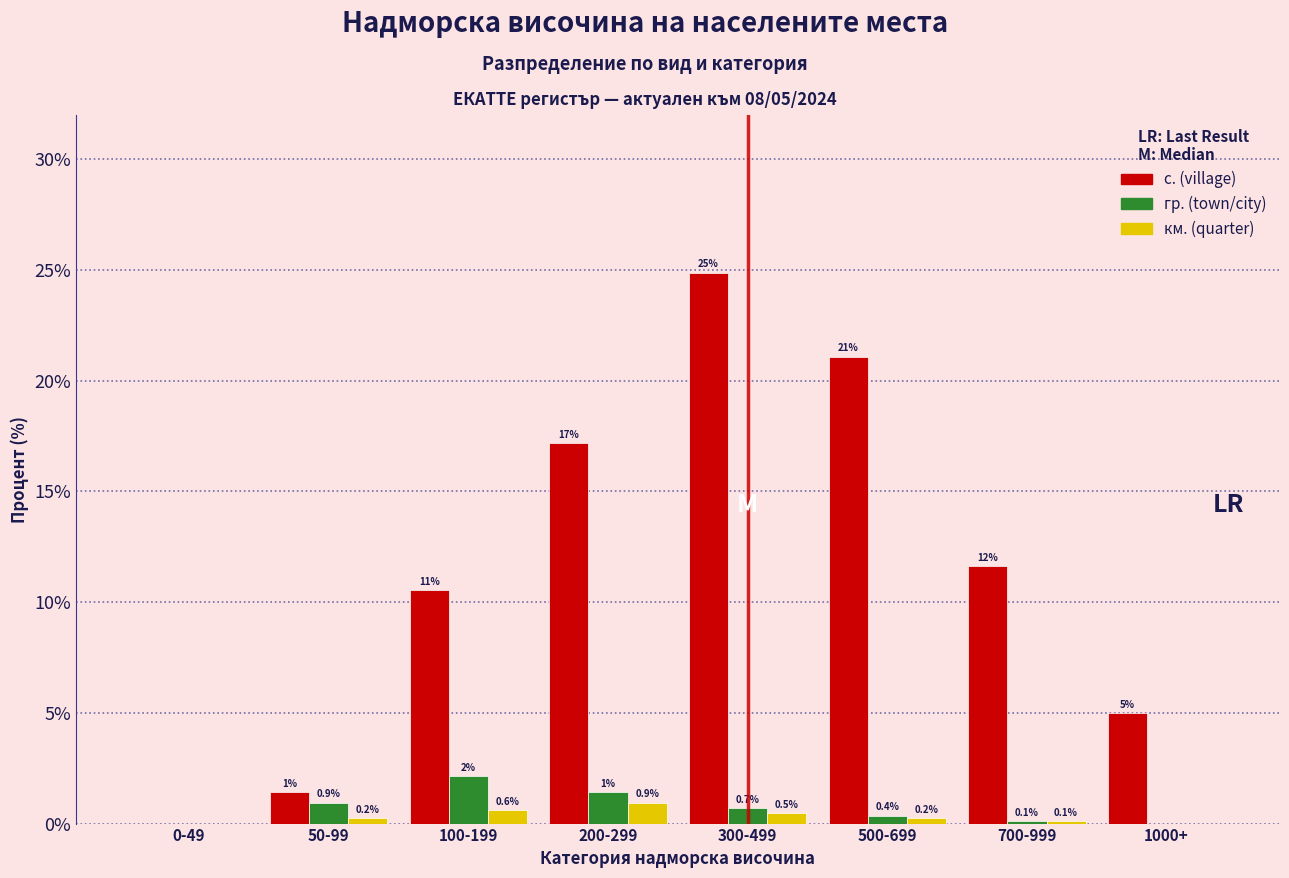

What is the sum of the с. (village) values at 500-699 and 300-499?

46.0